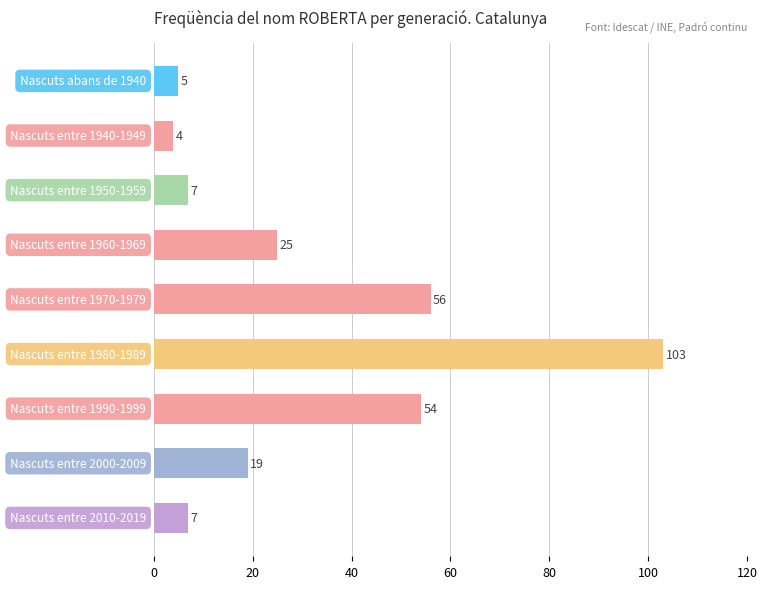

What is the difference between the maximum and minimum values?

99